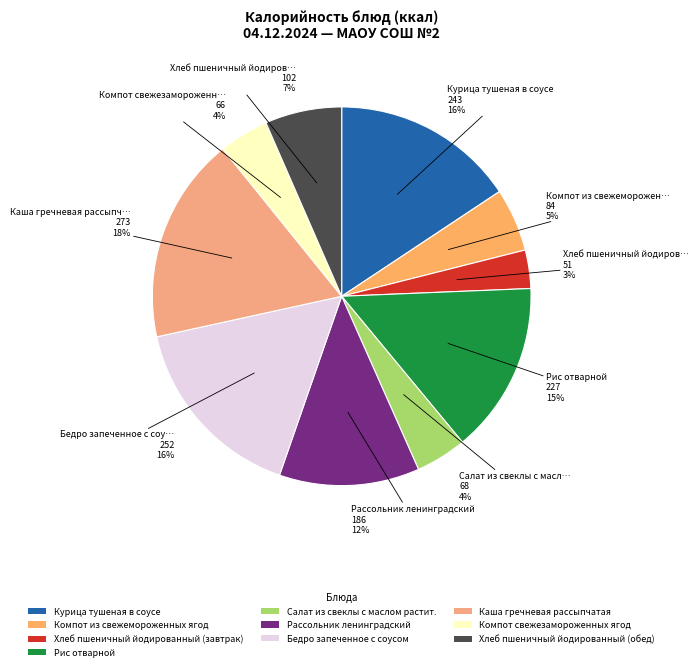

Count the number of slices in the pie.

10